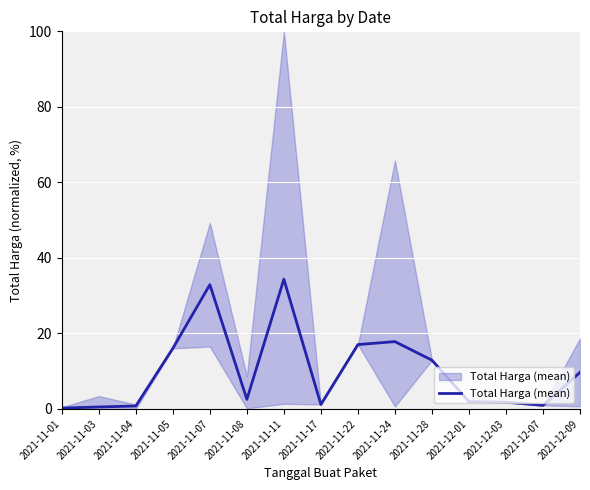

What is the average value?

10.0